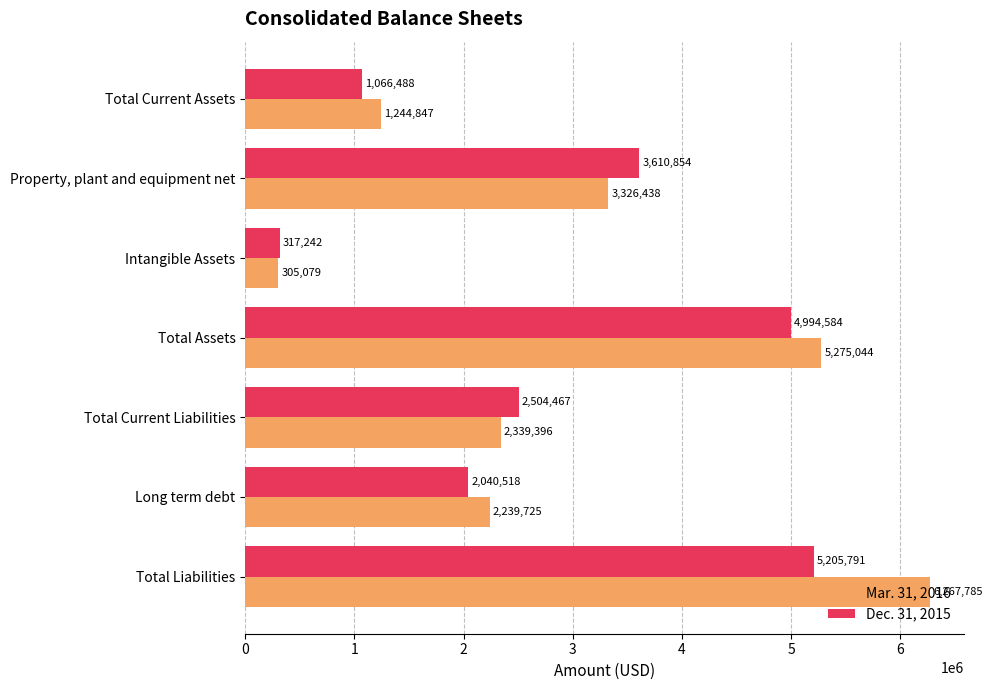

Count the number of data series in this chart.

2